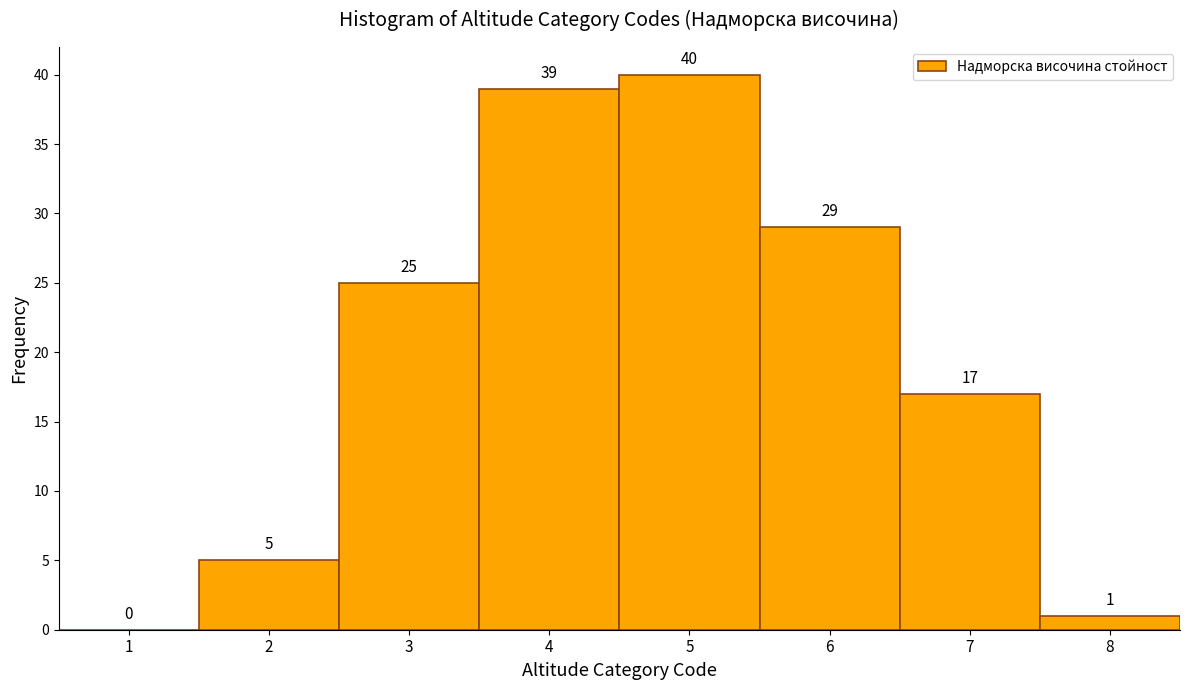

Reading left to right, what are all the values shown in this chart?

1=0	2=5	3=25	4=39	5=40	6=29	7=17	8=1